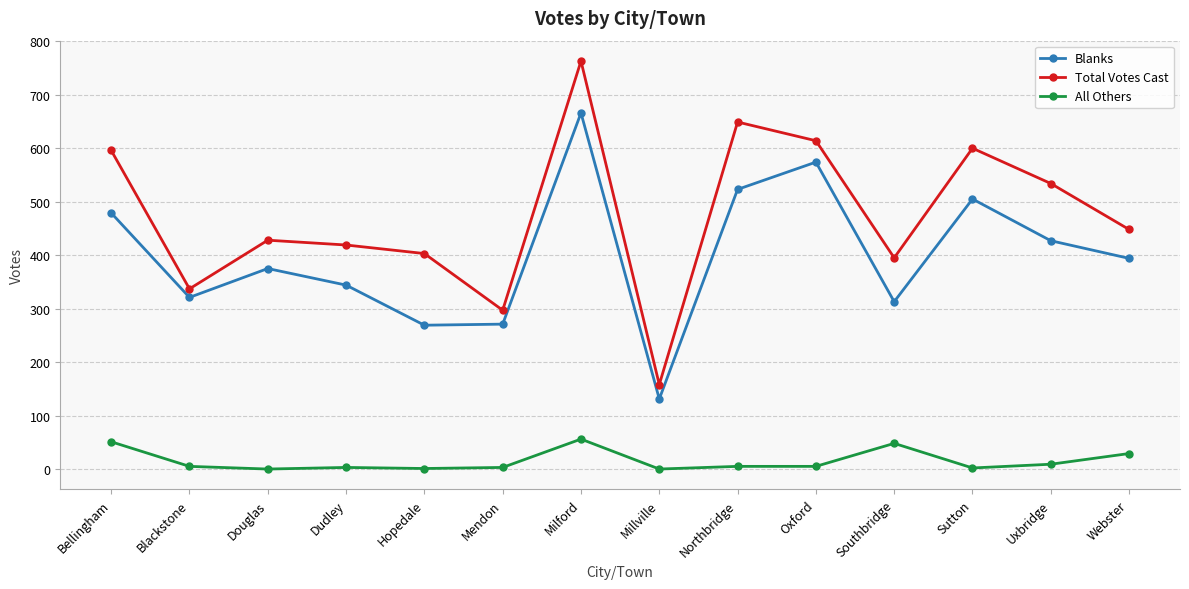

At how many categories does at least one series exceed 245?

13